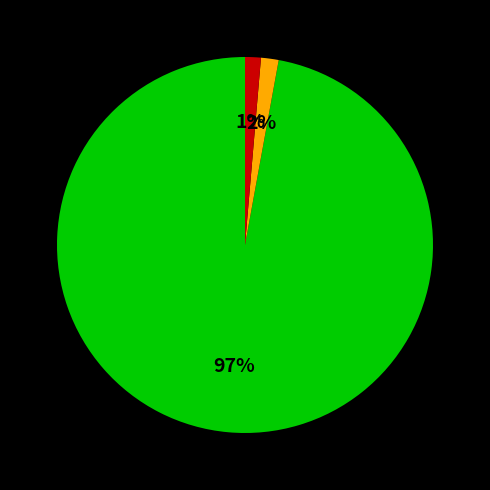

To the nearest percent, what is the difference between the largest and smallest slice percentages?

96%